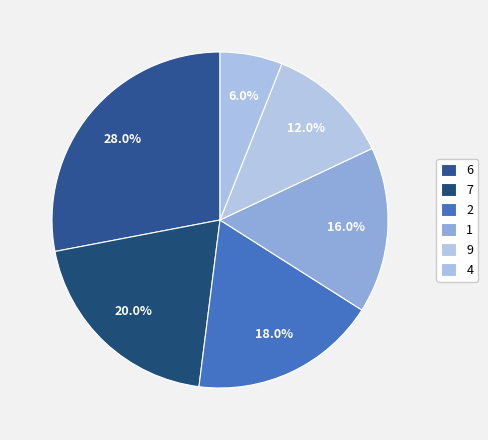

How many slices are in this pie chart?

6